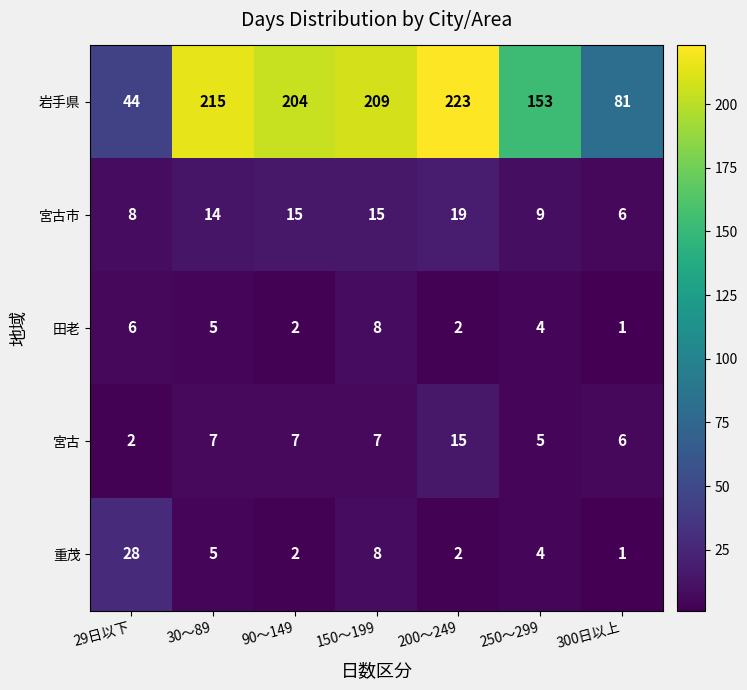

True or false: 田老 has a value of 0 at 300日以上.

False